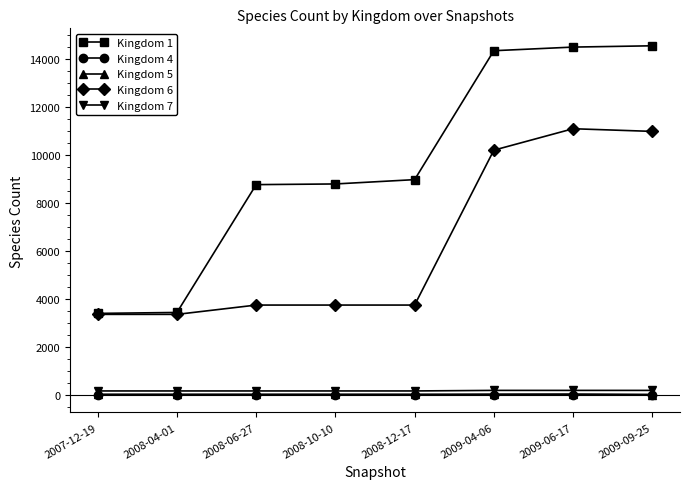

What is the label of the 4th point from the left?

2008-10-10